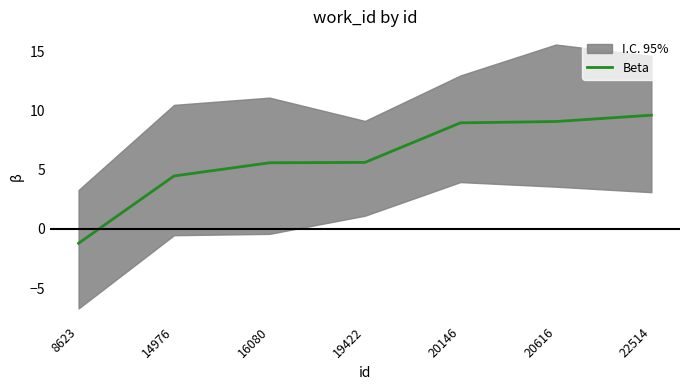

What is the sum of all values?

42.0